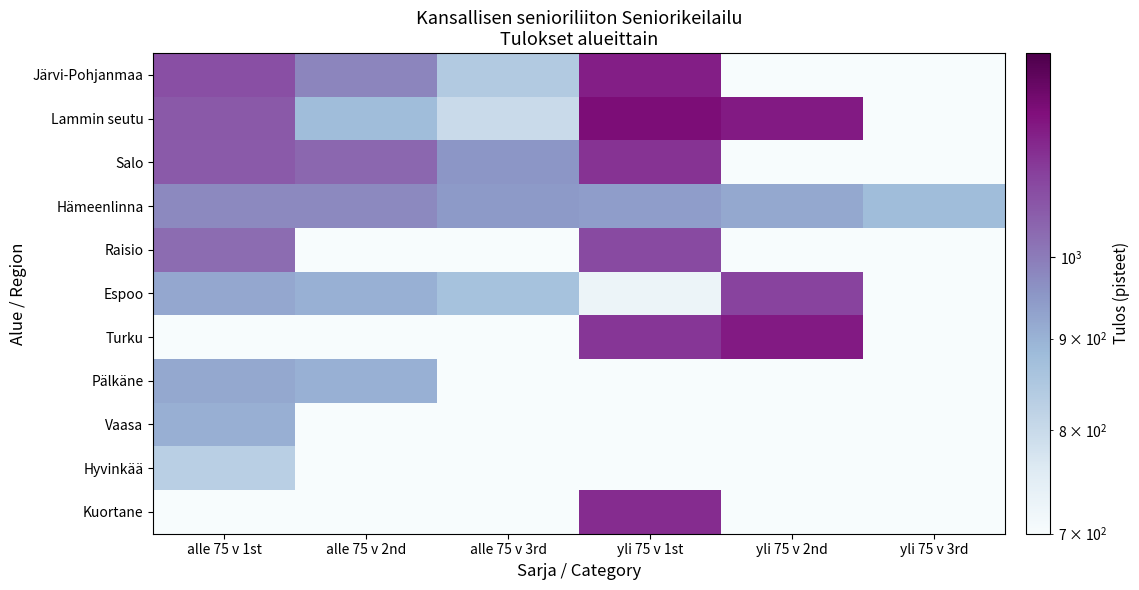

At which category is the sum across all series the highest?

yli 75 v 1st